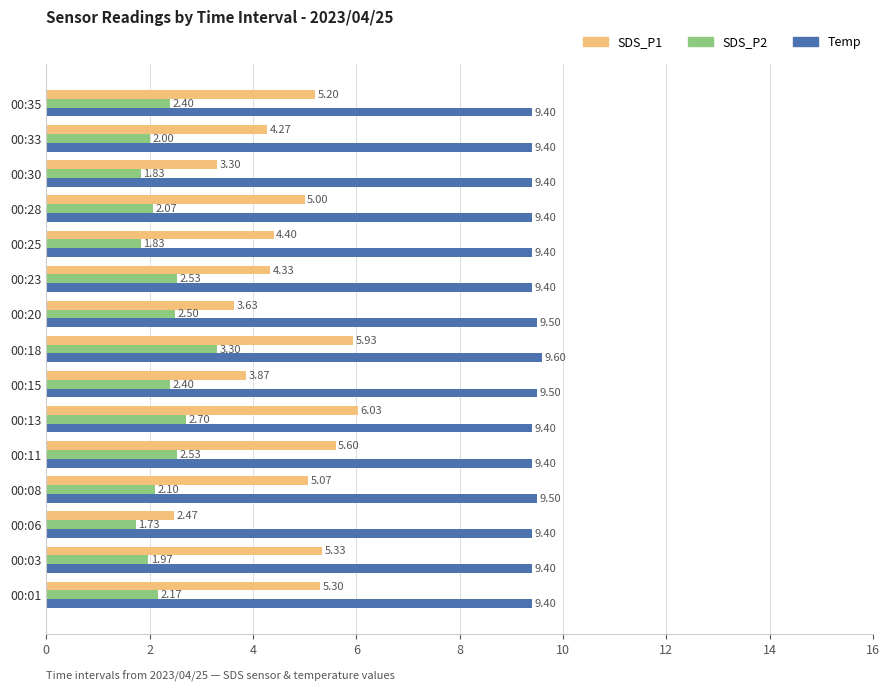

Which series has the largest total across all categories?

Temp